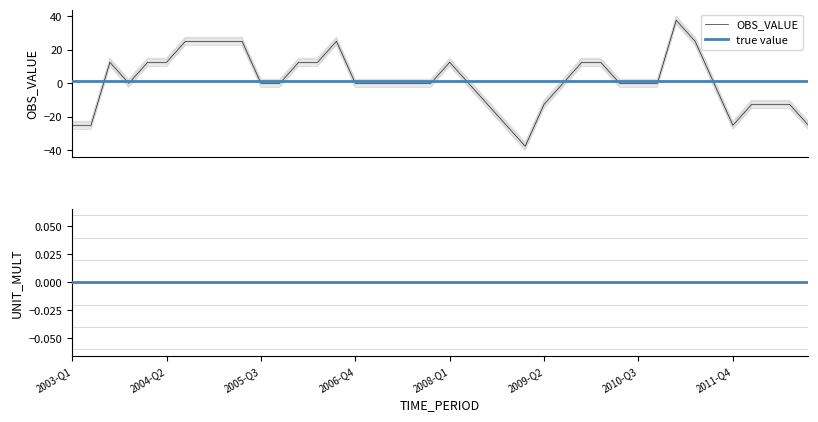

How many negative values are there?

25